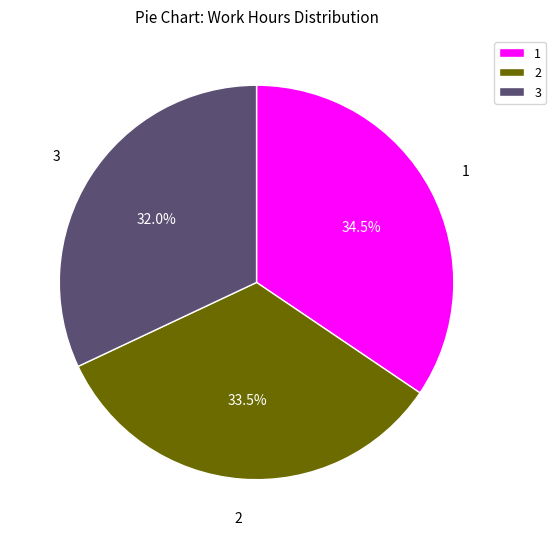

What is the total percentage of 1 and 3?

66.5%